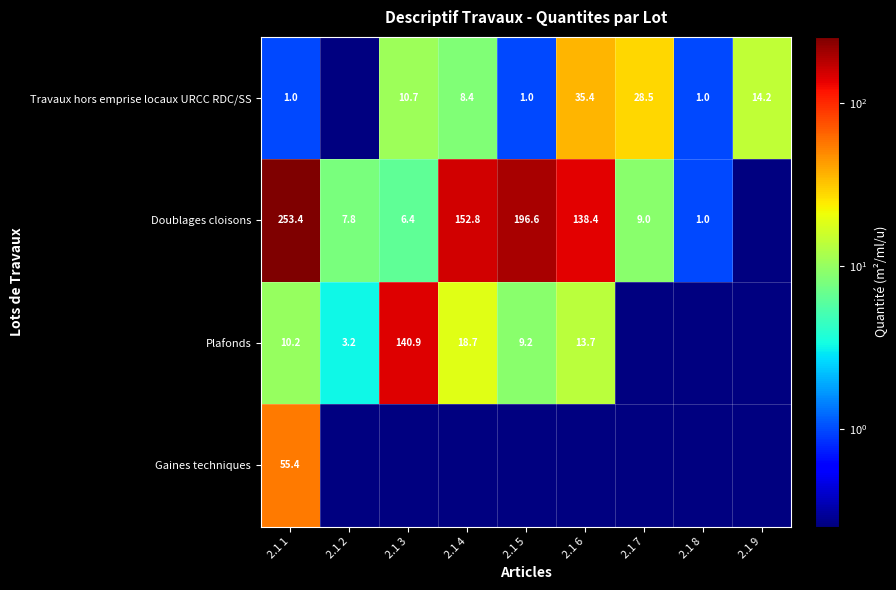

The Plafonds series shows 3.2 at 2.1 2. True or false?

True